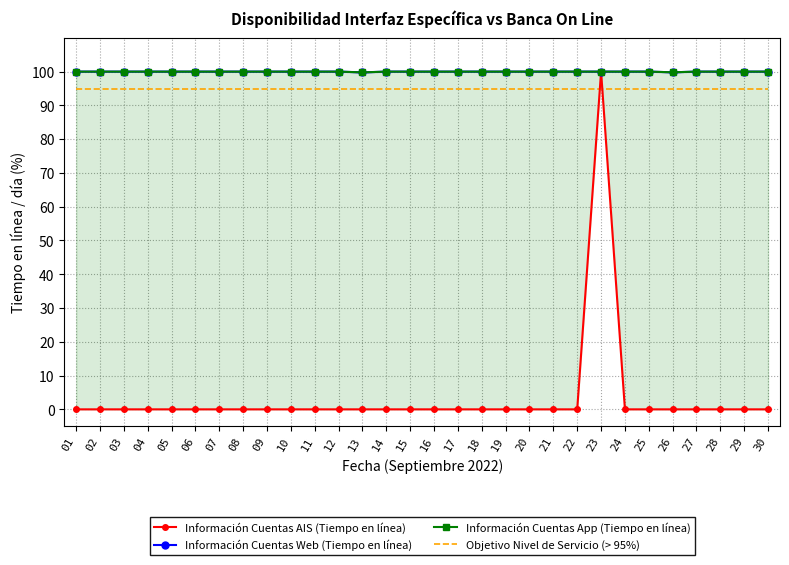

At how many categories does at least one series exceed 54?

30